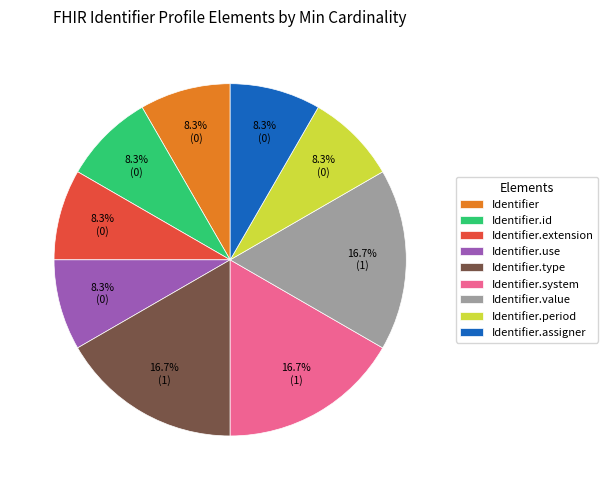

To the nearest percent, what percentage of the pie is Identifier.value?

17%